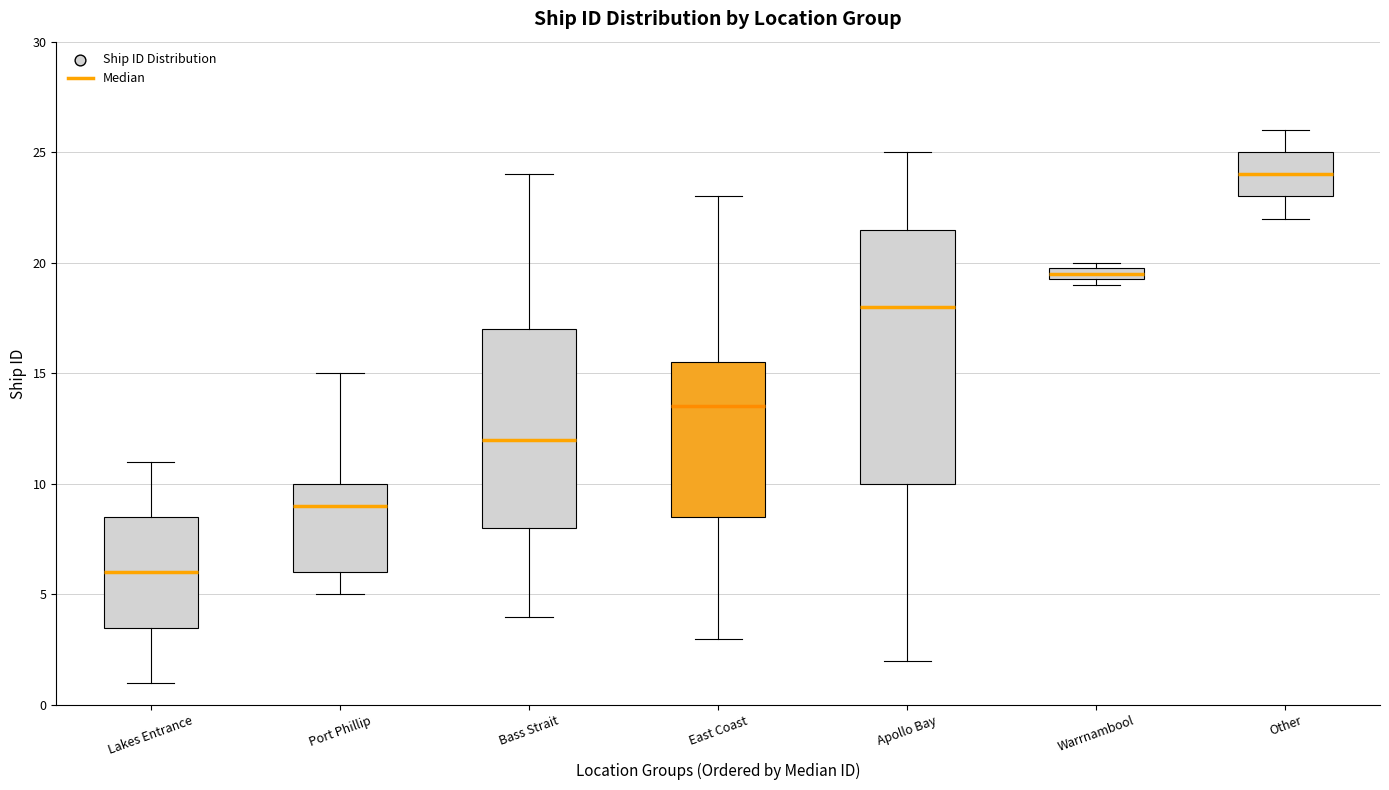

Where does the median line of the box for Bass Strait sit on the y-axis? The values are not printed on the chart, so give them approximately, as read against the axis.

12.0